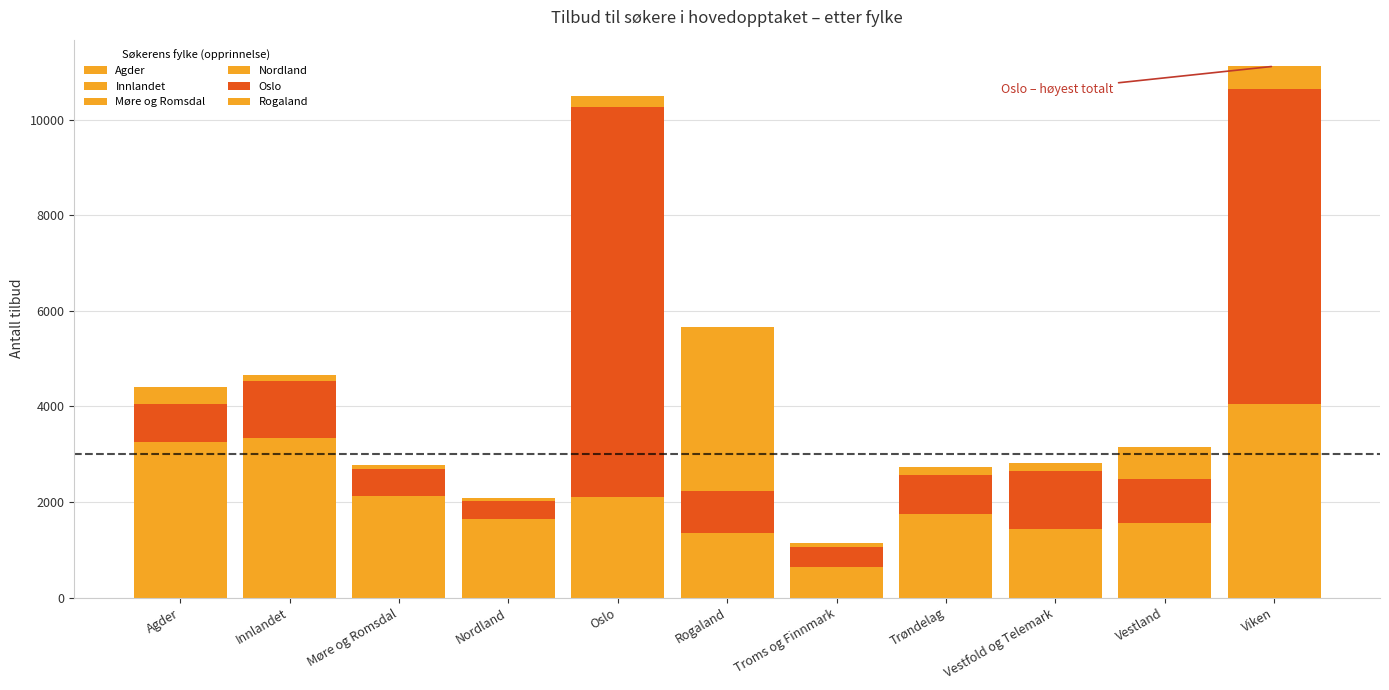

Rank the series at Møre og Romsdal from lowest to highest value.

Nordland, Rogaland, Agder, Innlandet, Oslo, Møre og Romsdal